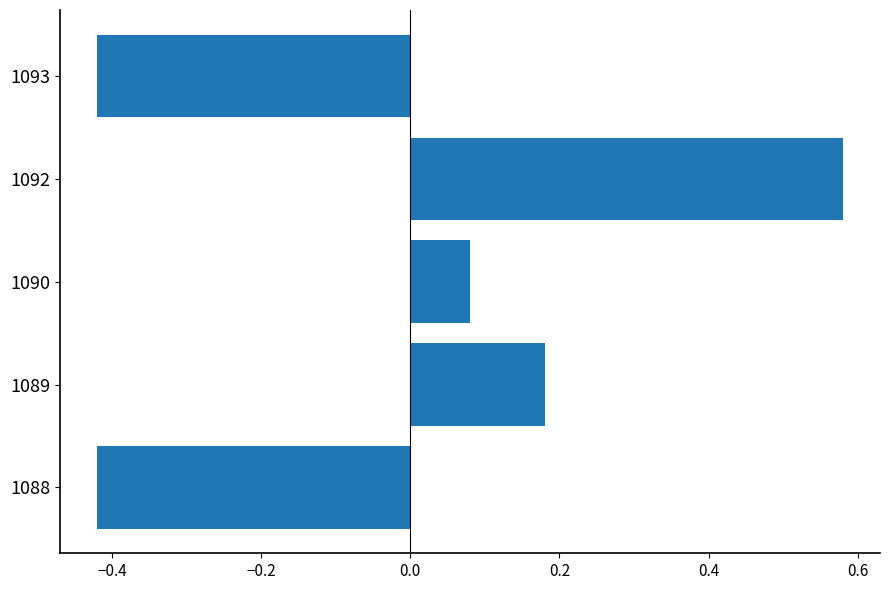

Does the chart contain any negative values?

Yes